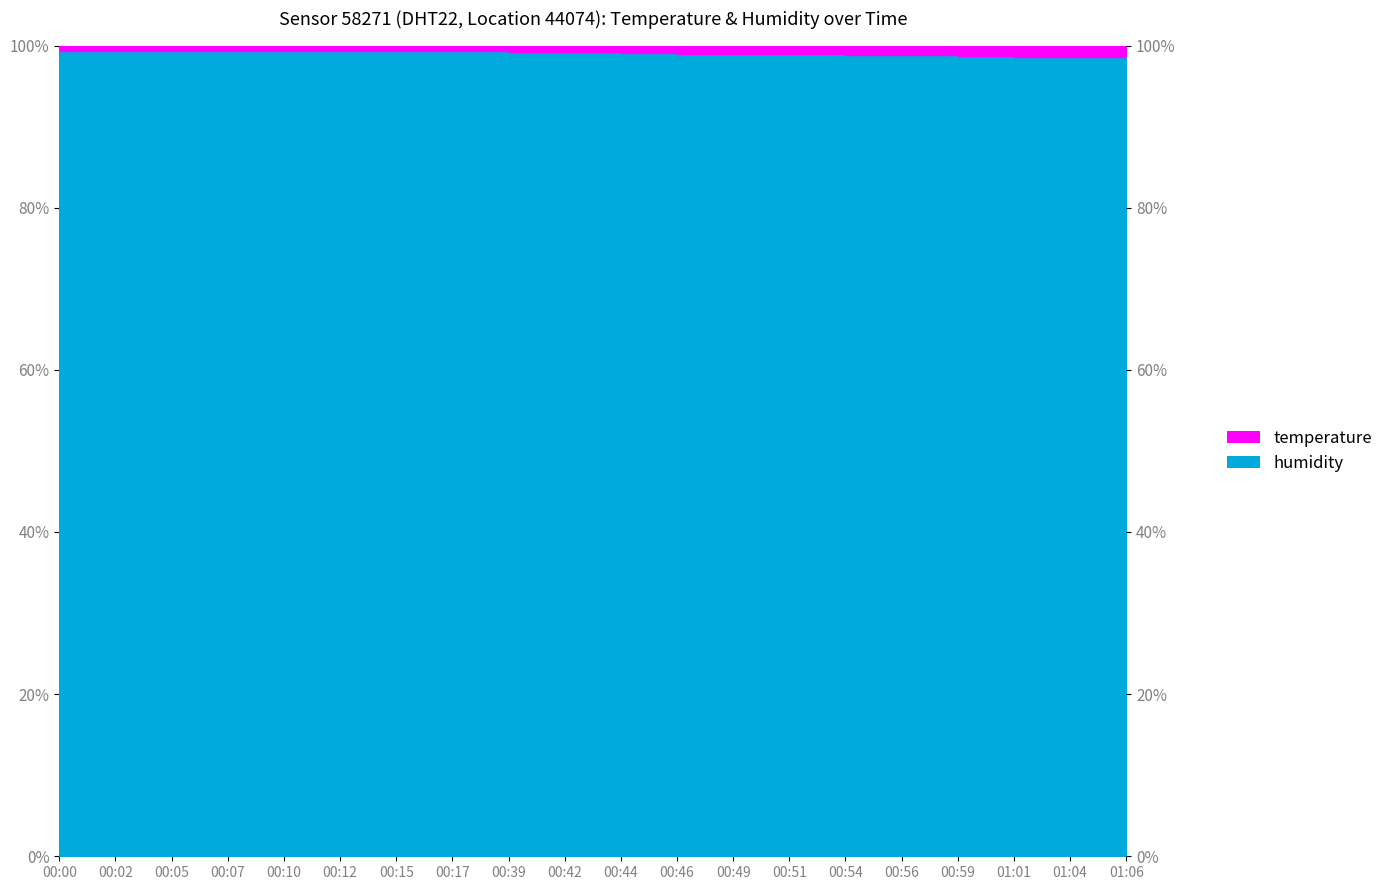

What is the sum of all values?

1981.0